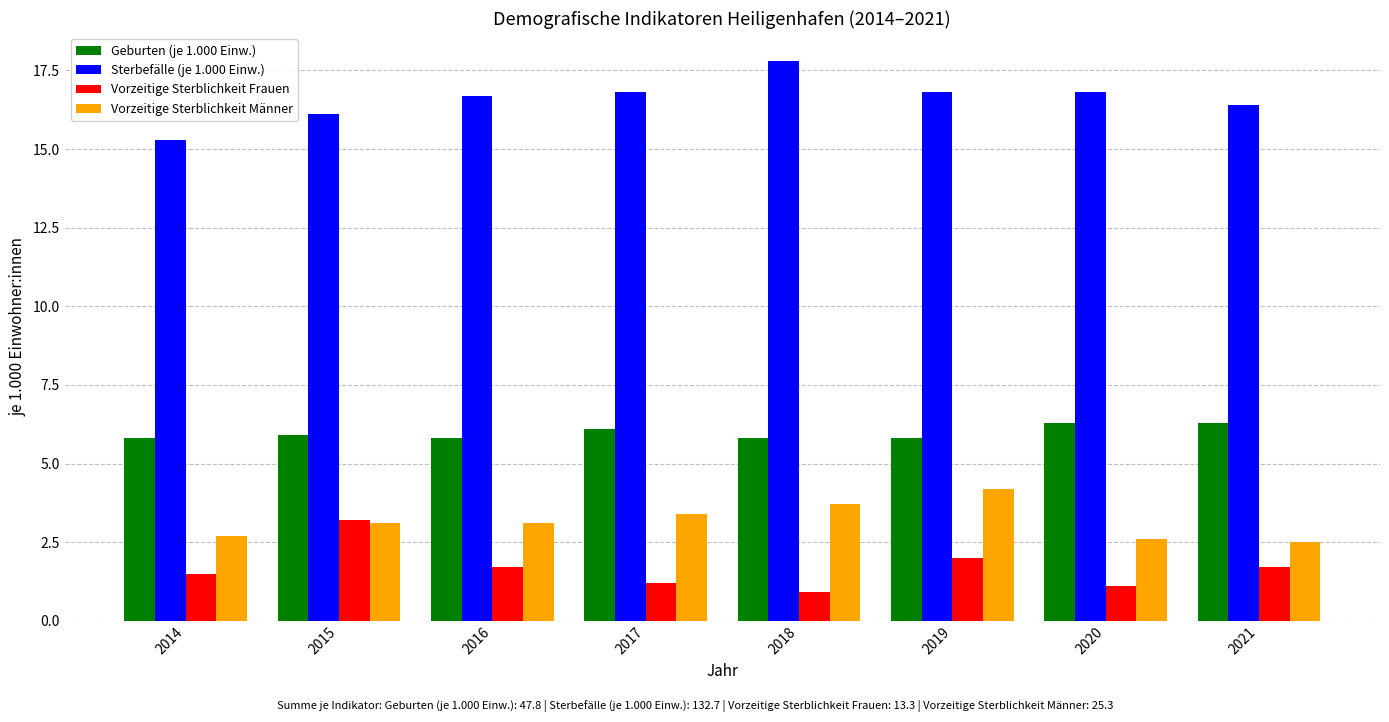

Is it true that Vorzeitige Sterblichkeit Frauen equals 1.5 at 2014?

True